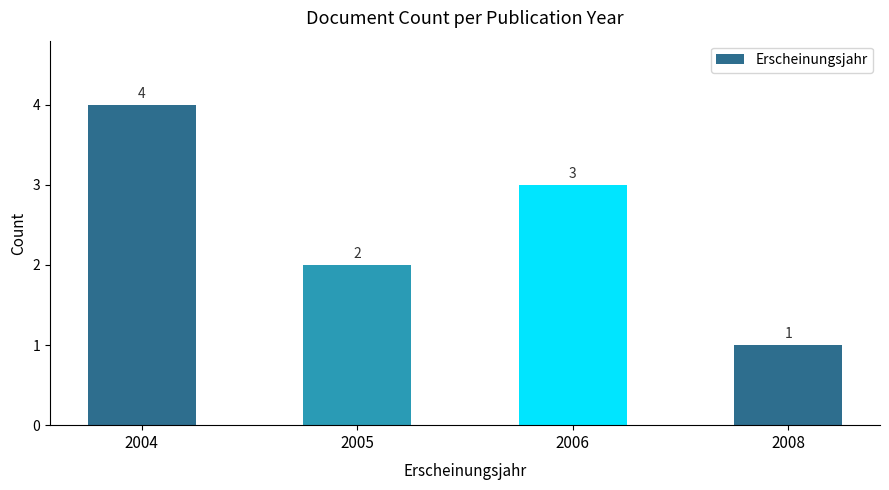

Which category has the highest value across all series?

2004